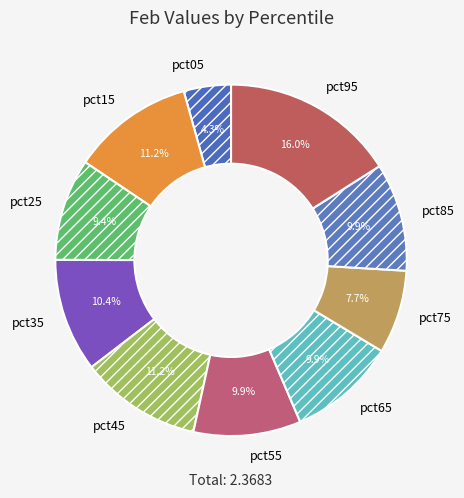

The pct65 slice represents 10% of the pie. True or false?

True